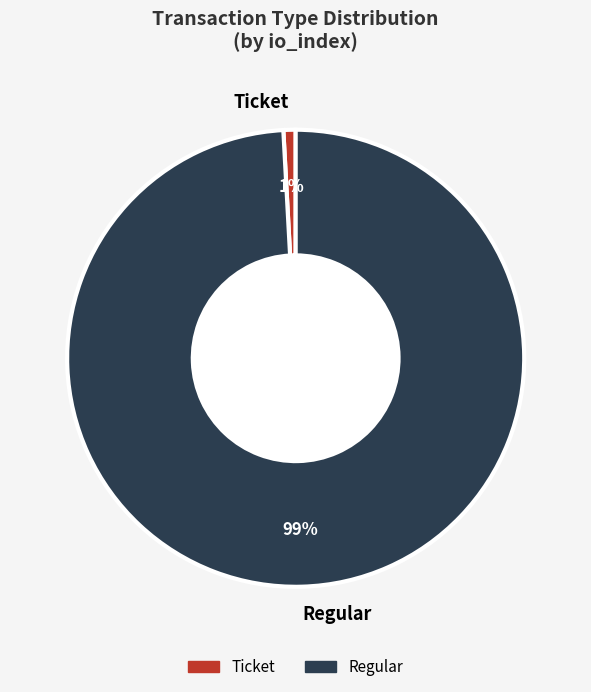

Is there a majority slice in this chart?

Yes